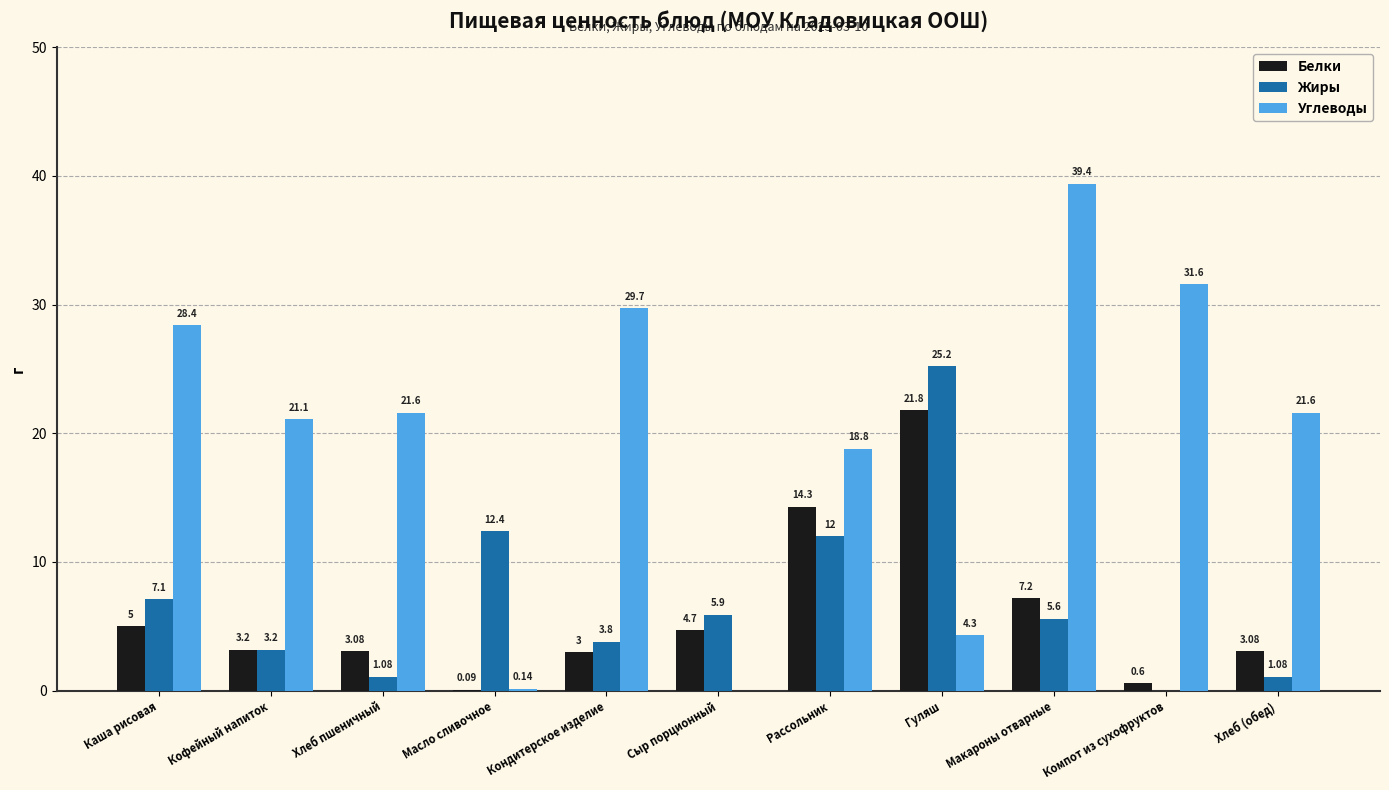

Where is Белки nearest to the value 10?

Макароны отварные